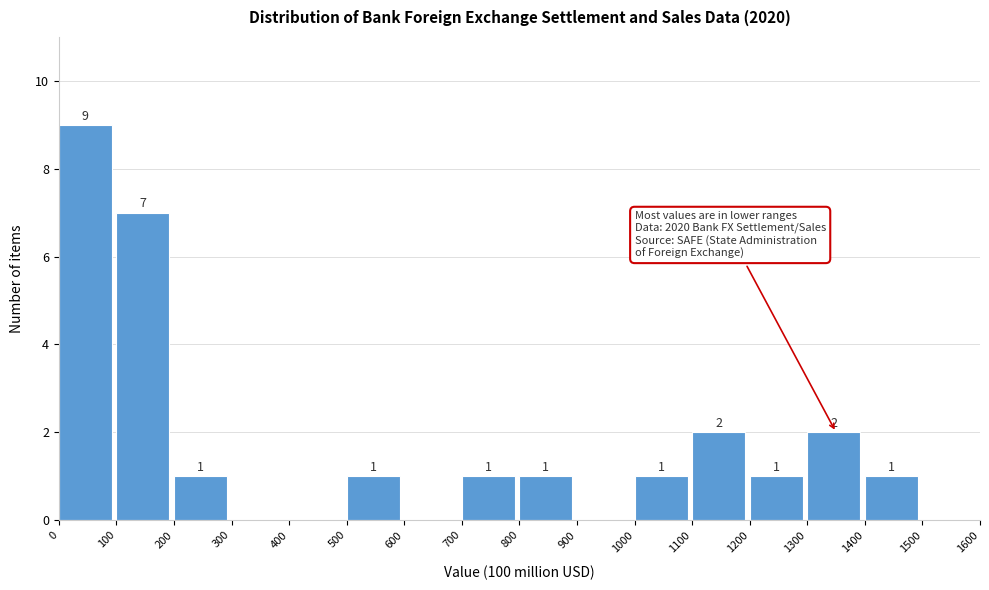

Which range on the x-axis has the tallest bar?

0 to 100